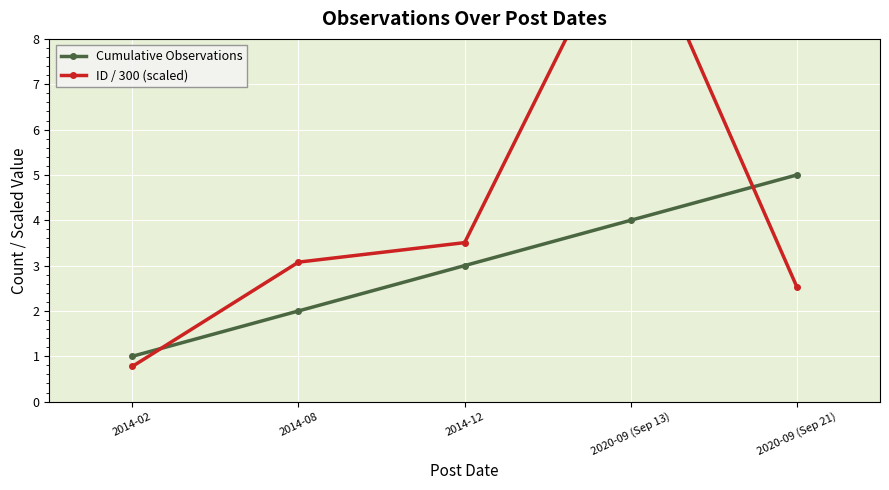

What is the approximate value of Cumulative Observations at 2020-09 (Sep 13)?

4